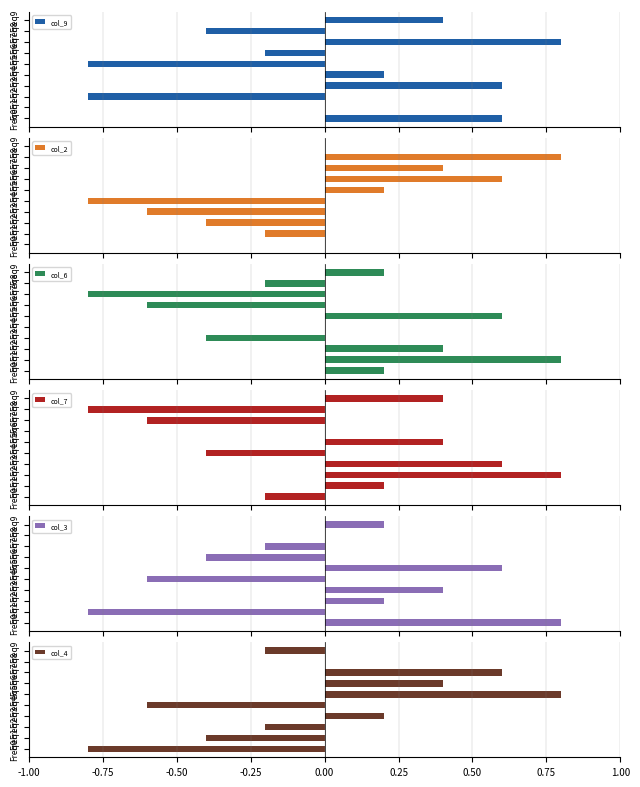

What are all the series names shown in the legend?

col_9, col_2, col_6, col_7, col_3, col_4